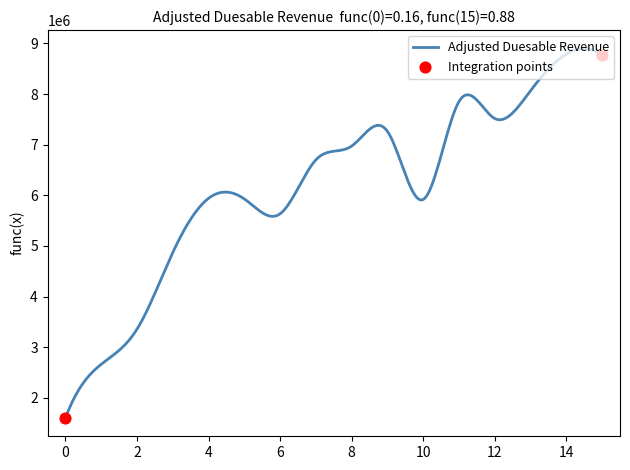

What is the difference between the maximum and minimum values?

7292494.2